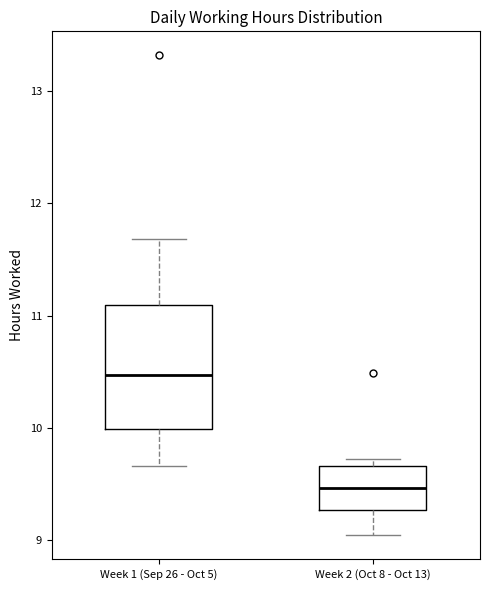

Where does the median line of the box for Week 1 (Sep 26 - Oct 5) sit on the y-axis? The values are not printed on the chart, so give them approximately, as read against the axis.

10.5